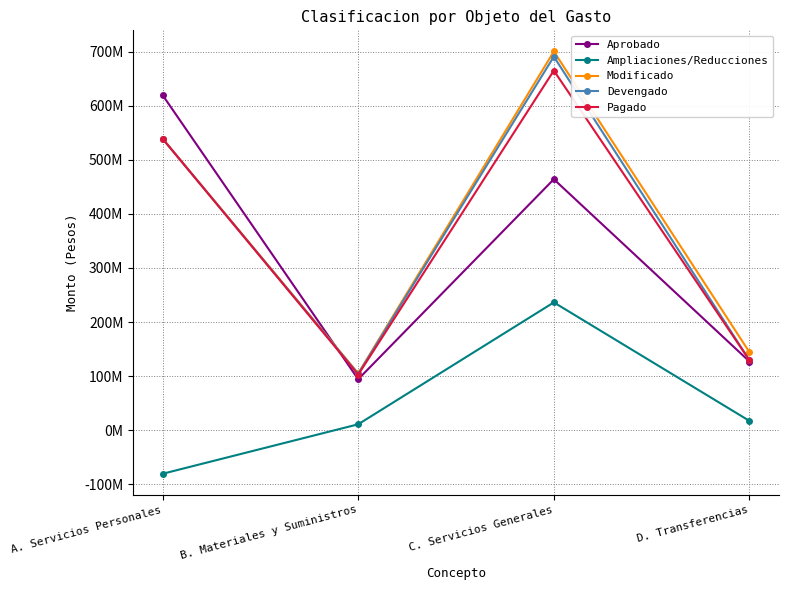

True or false: Ampliaciones/Reducciones has a value of 17099938.1 at D. Transferencias.

True